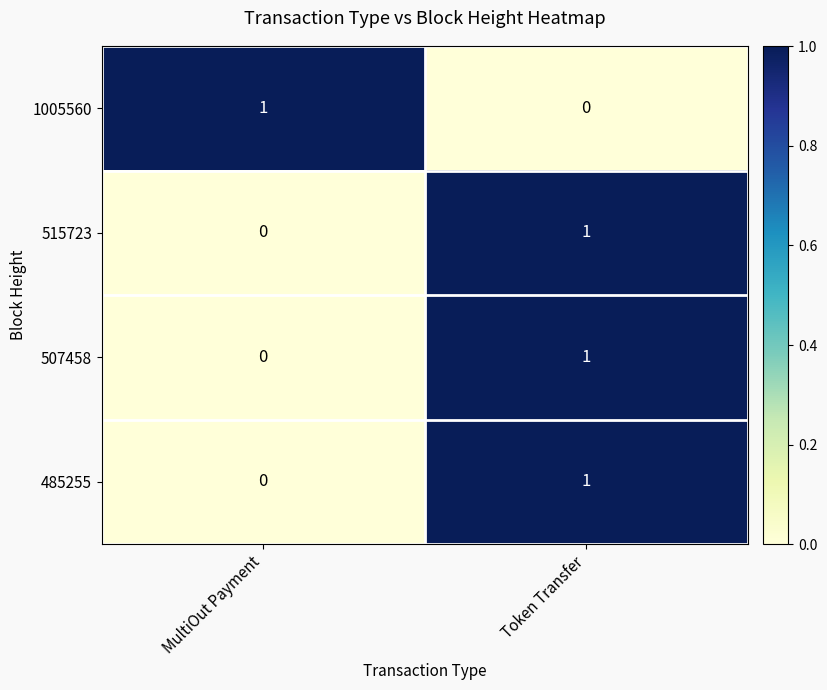

True or false: 1005560 has a value of 1 at MultiOut Payment.

True